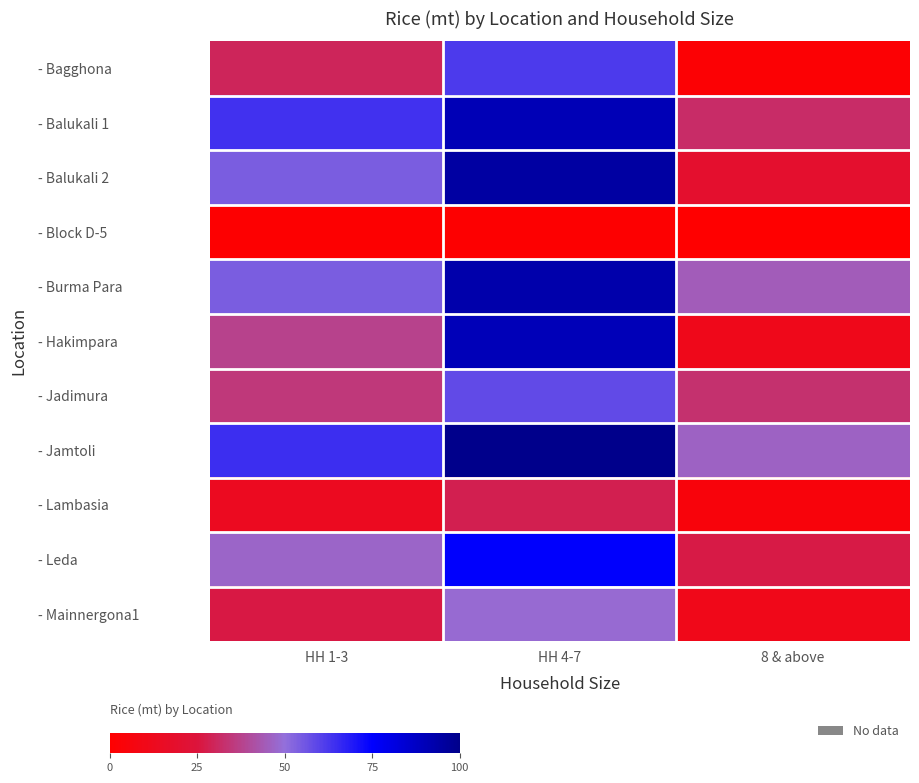

At which category does the chart reach its peak across all series?

HH 4-7